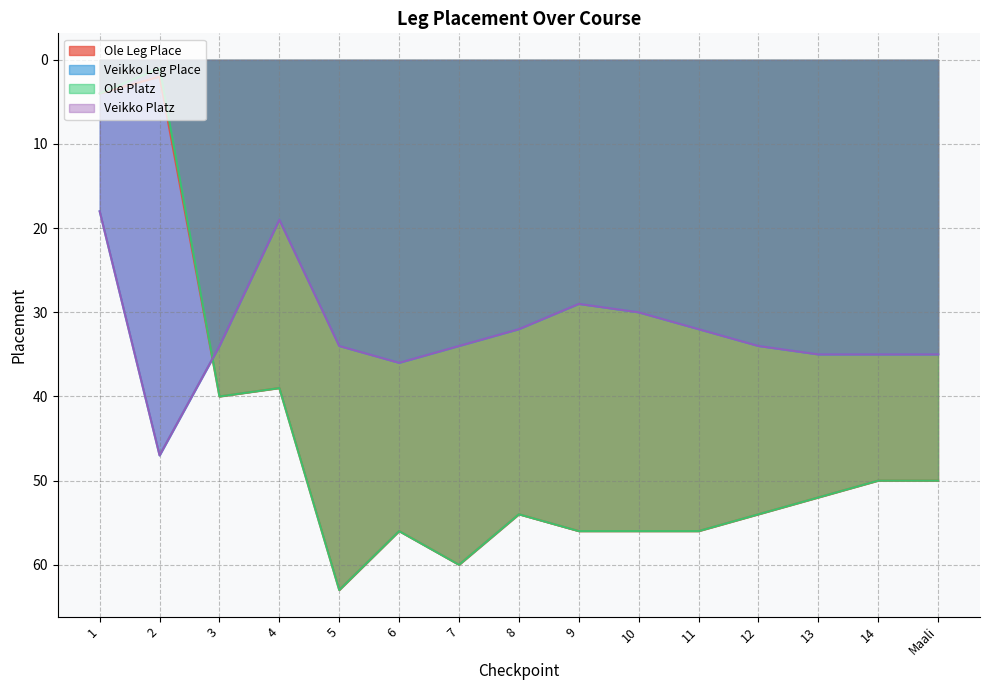

Reading left to right, what are all the values shown in this chart?

Ole Leg Place: 1=4	2=2	3=40	4=39	5=63	6=56	7=60	8=54	9=56	10=56	11=56	12=54	13=52	14=50	Maali=50
Veikko Leg Place: 1=18	2=47	3=34	4=19	5=34	6=36	7=34	8=32	9=29	10=30	11=32	12=34	13=35	14=35	Maali=35
Ole Platz: 1=4	2=1	3=40	4=39	5=63	6=56	7=60	8=54	9=56	10=56	11=56	12=54	13=52	14=50	Maali=50
Veikko Platz: 1=18	2=47	3=34	4=19	5=34	6=36	7=34	8=32	9=29	10=30	11=32	12=34	13=35	14=35	Maali=35